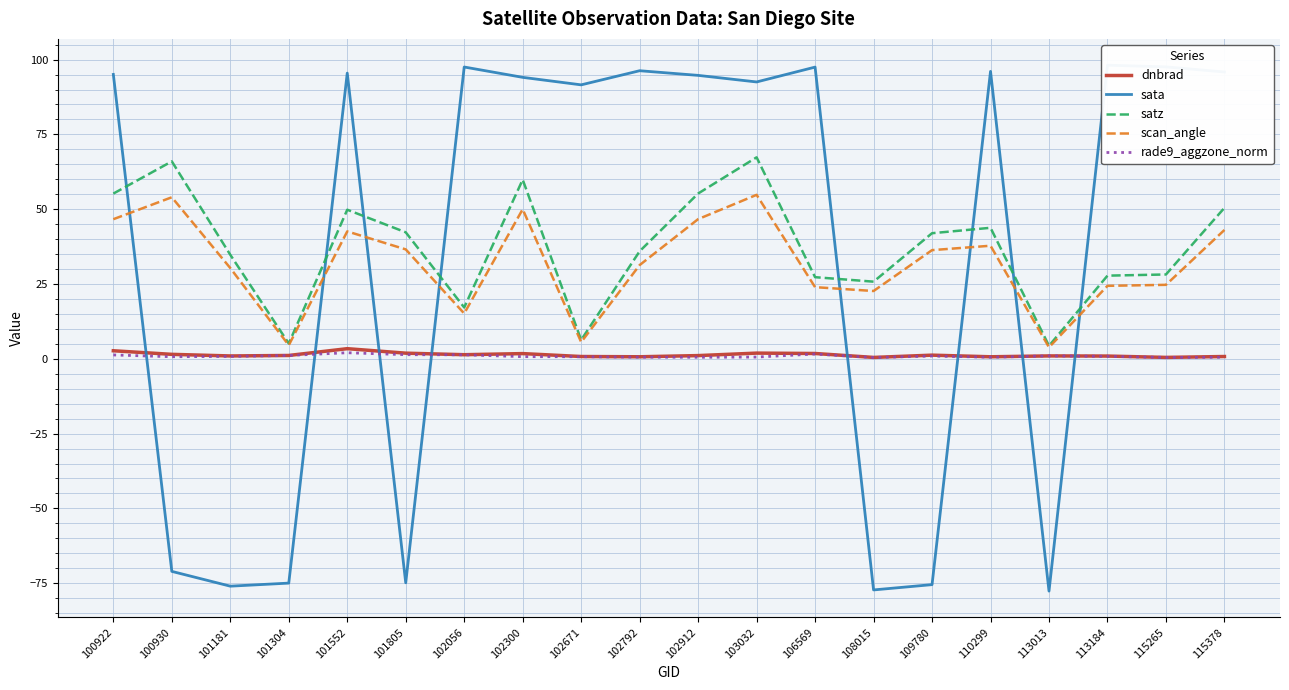

What is the sum of all scan_angle values?

634.8